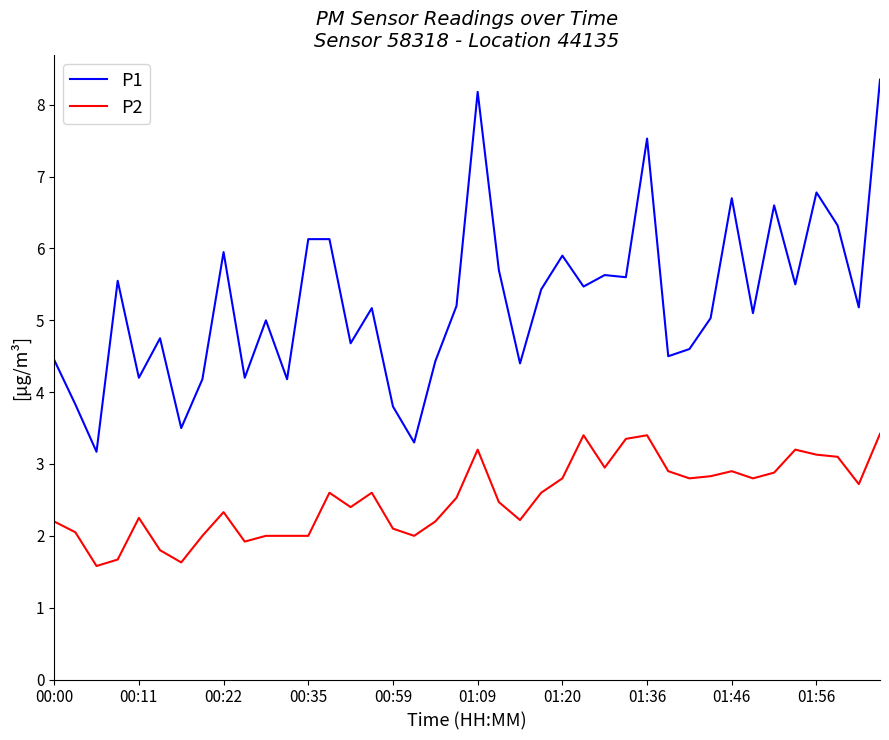

True or false: P1 and P2 intersect in this chart.

False